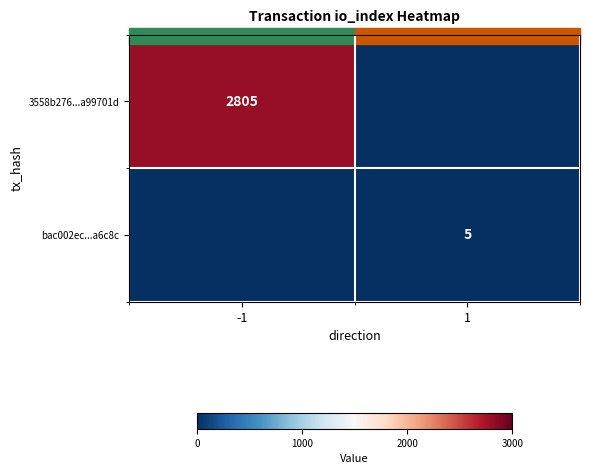

The value of bac002ec...a6c8c at 1 is 7. True or false?

False